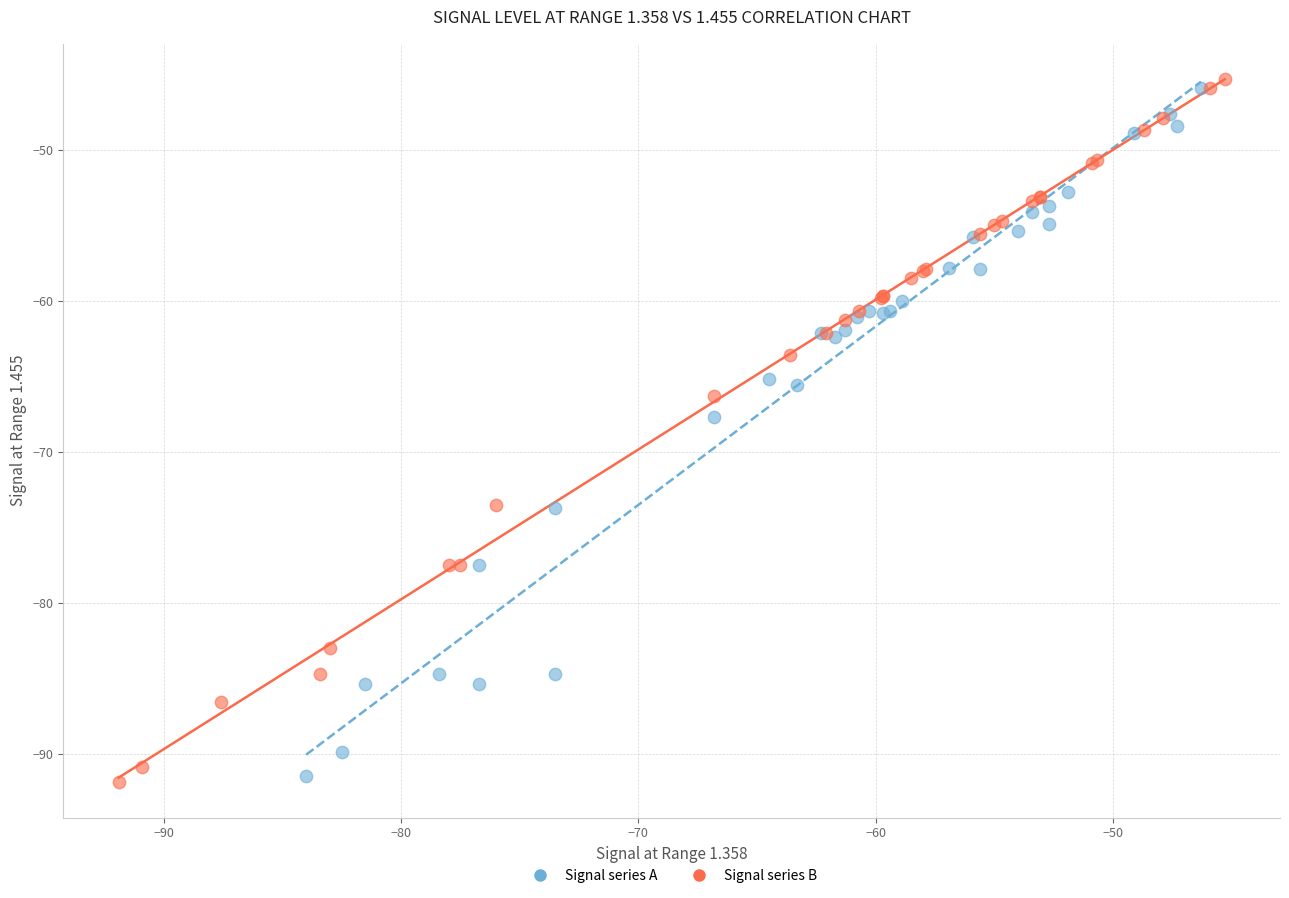

Which series has the largest Y range (max minus min)?

Signal series B